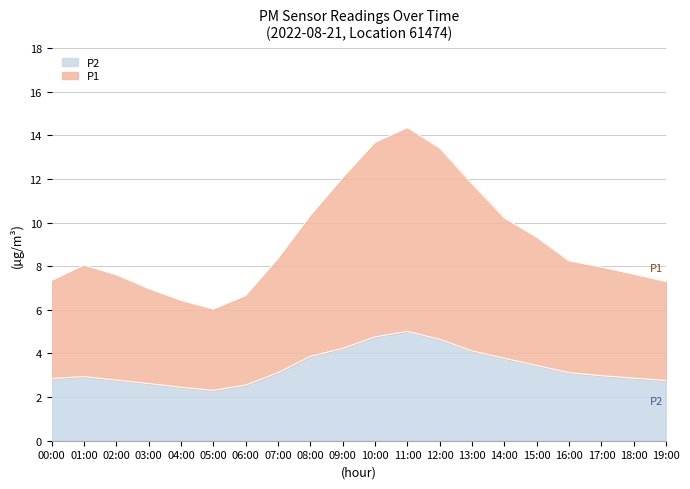

At how many categories does at least one series exceed 12?

4